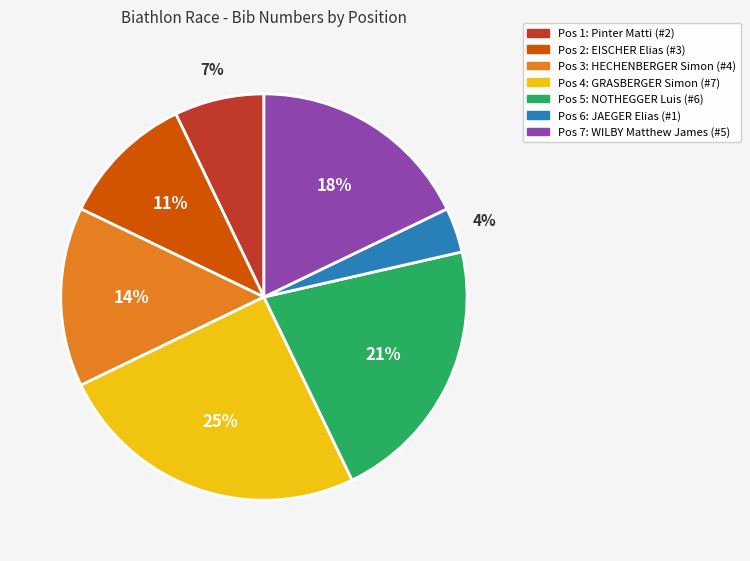

To the nearest percent, what is the difference between the largest and smallest slice percentages?

21%